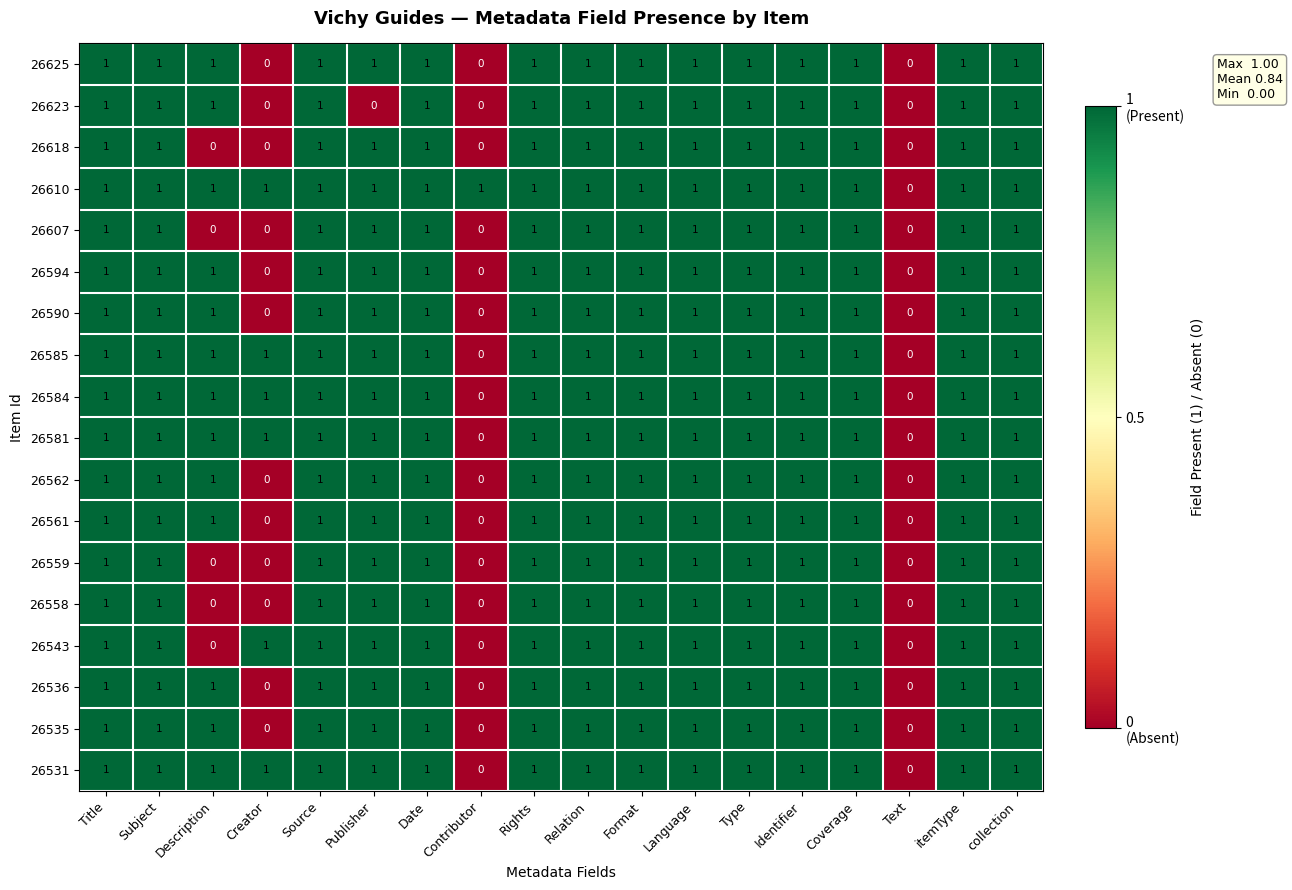

What is the total value across all series at Creator?

6